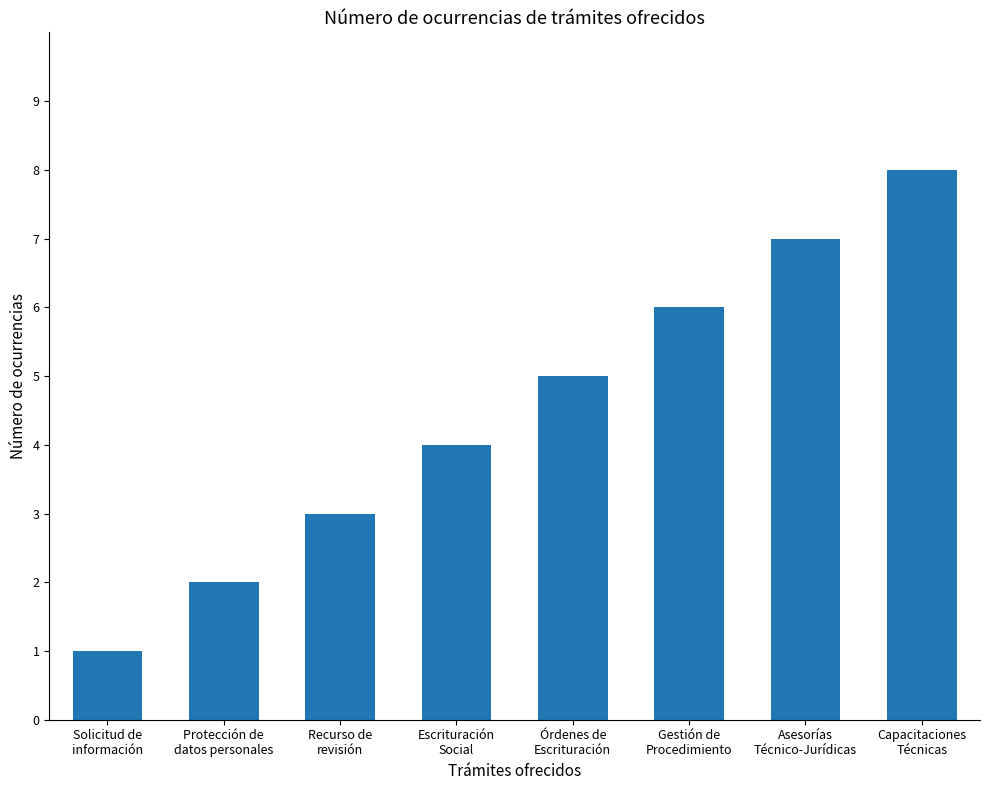

What is the label of the 2nd bar from the right?

Asesorías
Técnico-Jurídicas